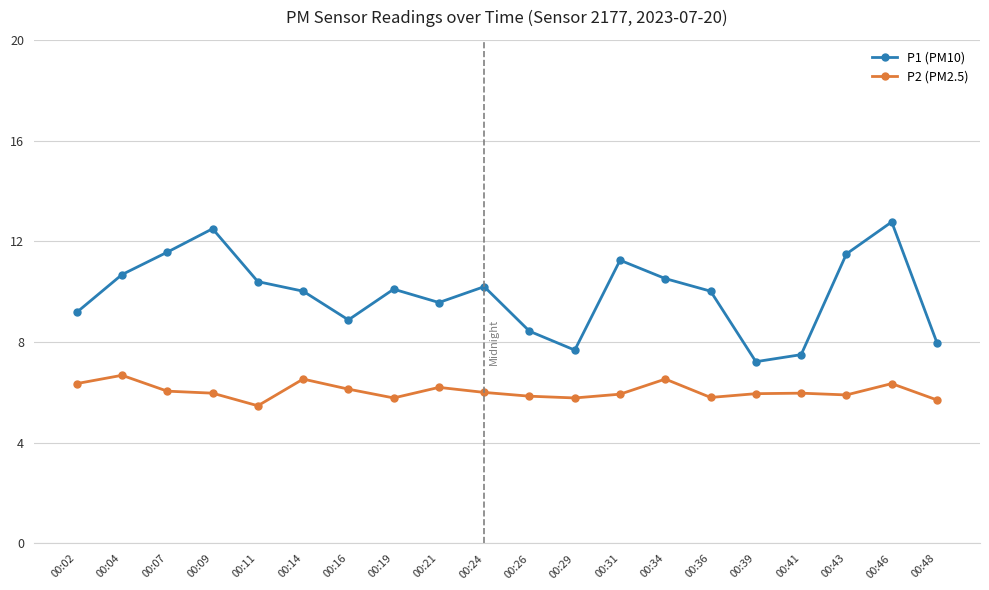

List the series in order of their peak value, highest first.

P1 (PM10), P2 (PM2.5)